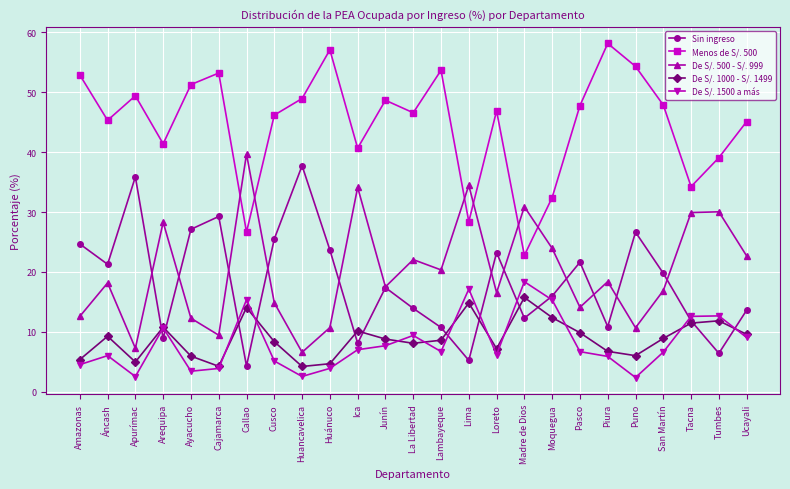

What is the maximum value shown in the chart?

58.1